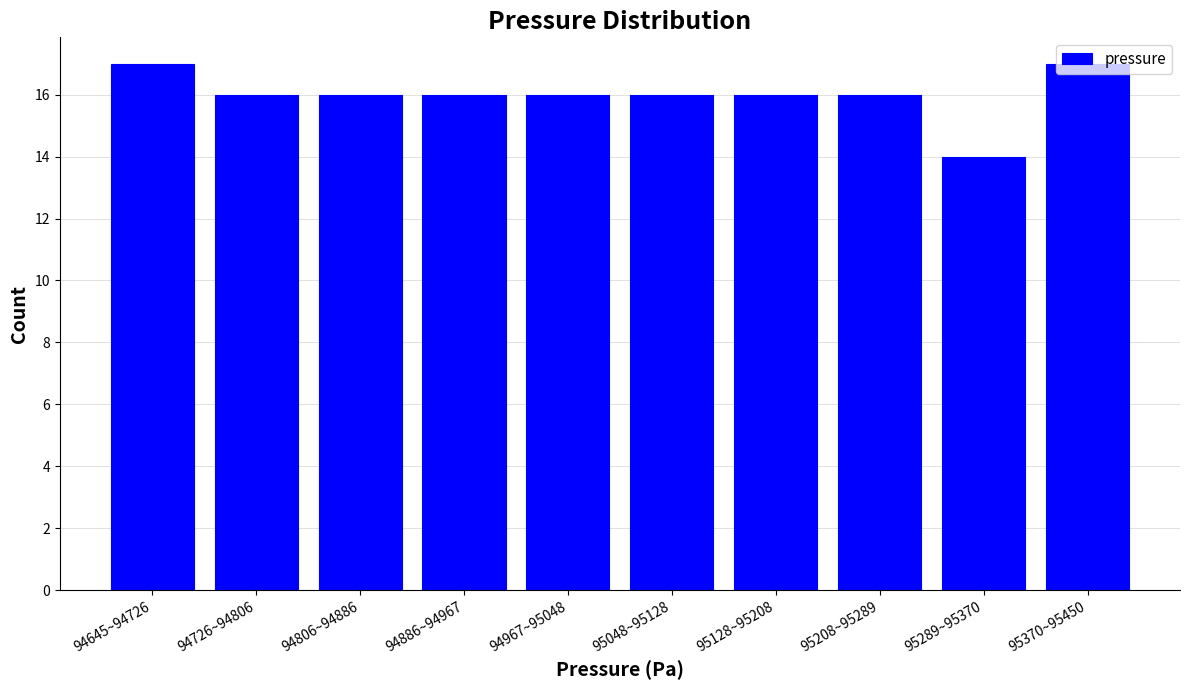

At which category does the chart reach its minimum across all series?

95289~95370